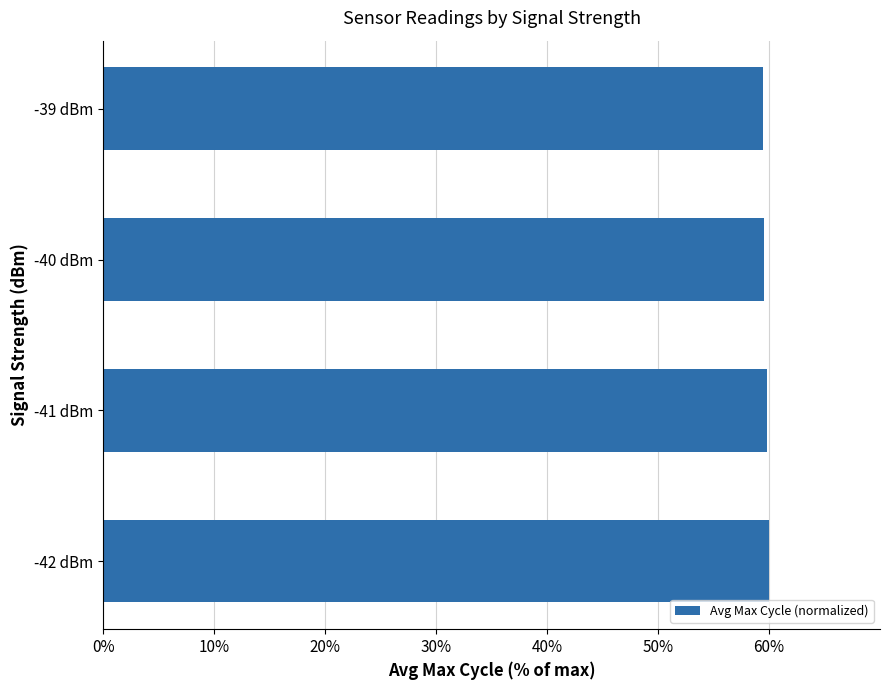

What is the greatest value displayed?

60.0